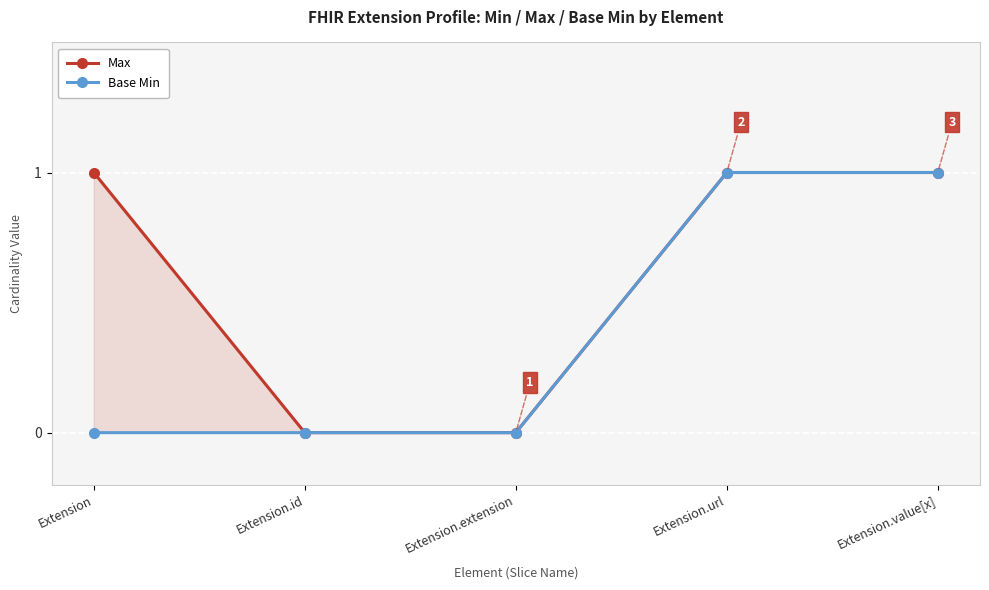

How many lines are shown in the chart?

2